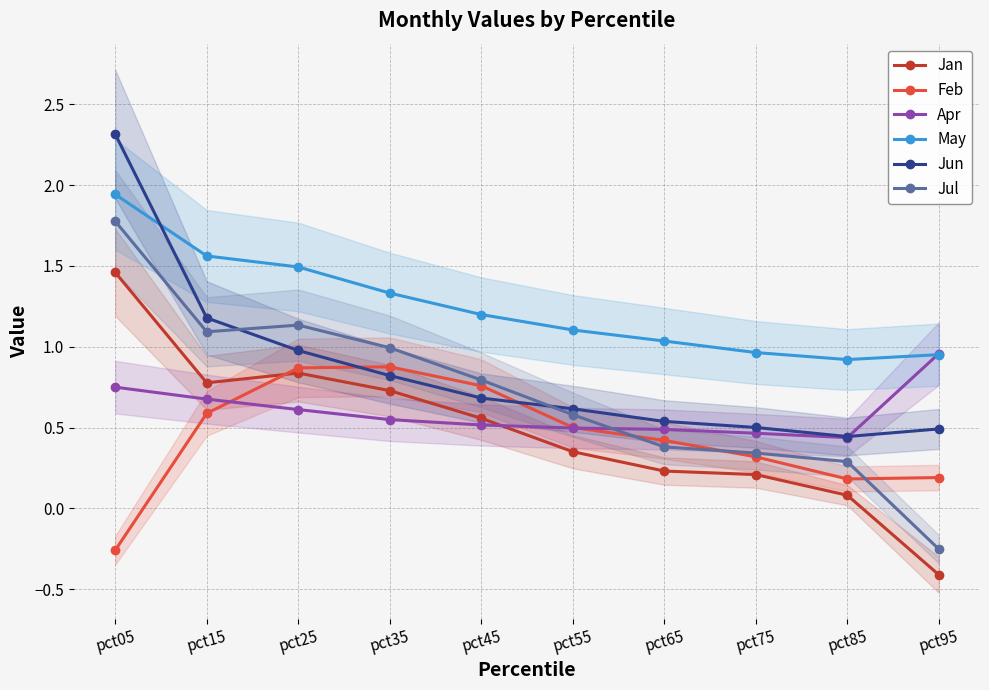

The Jan series shows 0.4 at pct55. True or false?

True